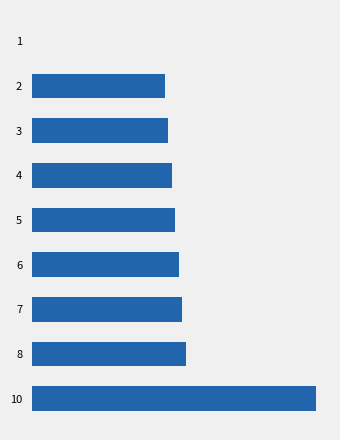

What is the difference between the values at 4 and 10?

2.8